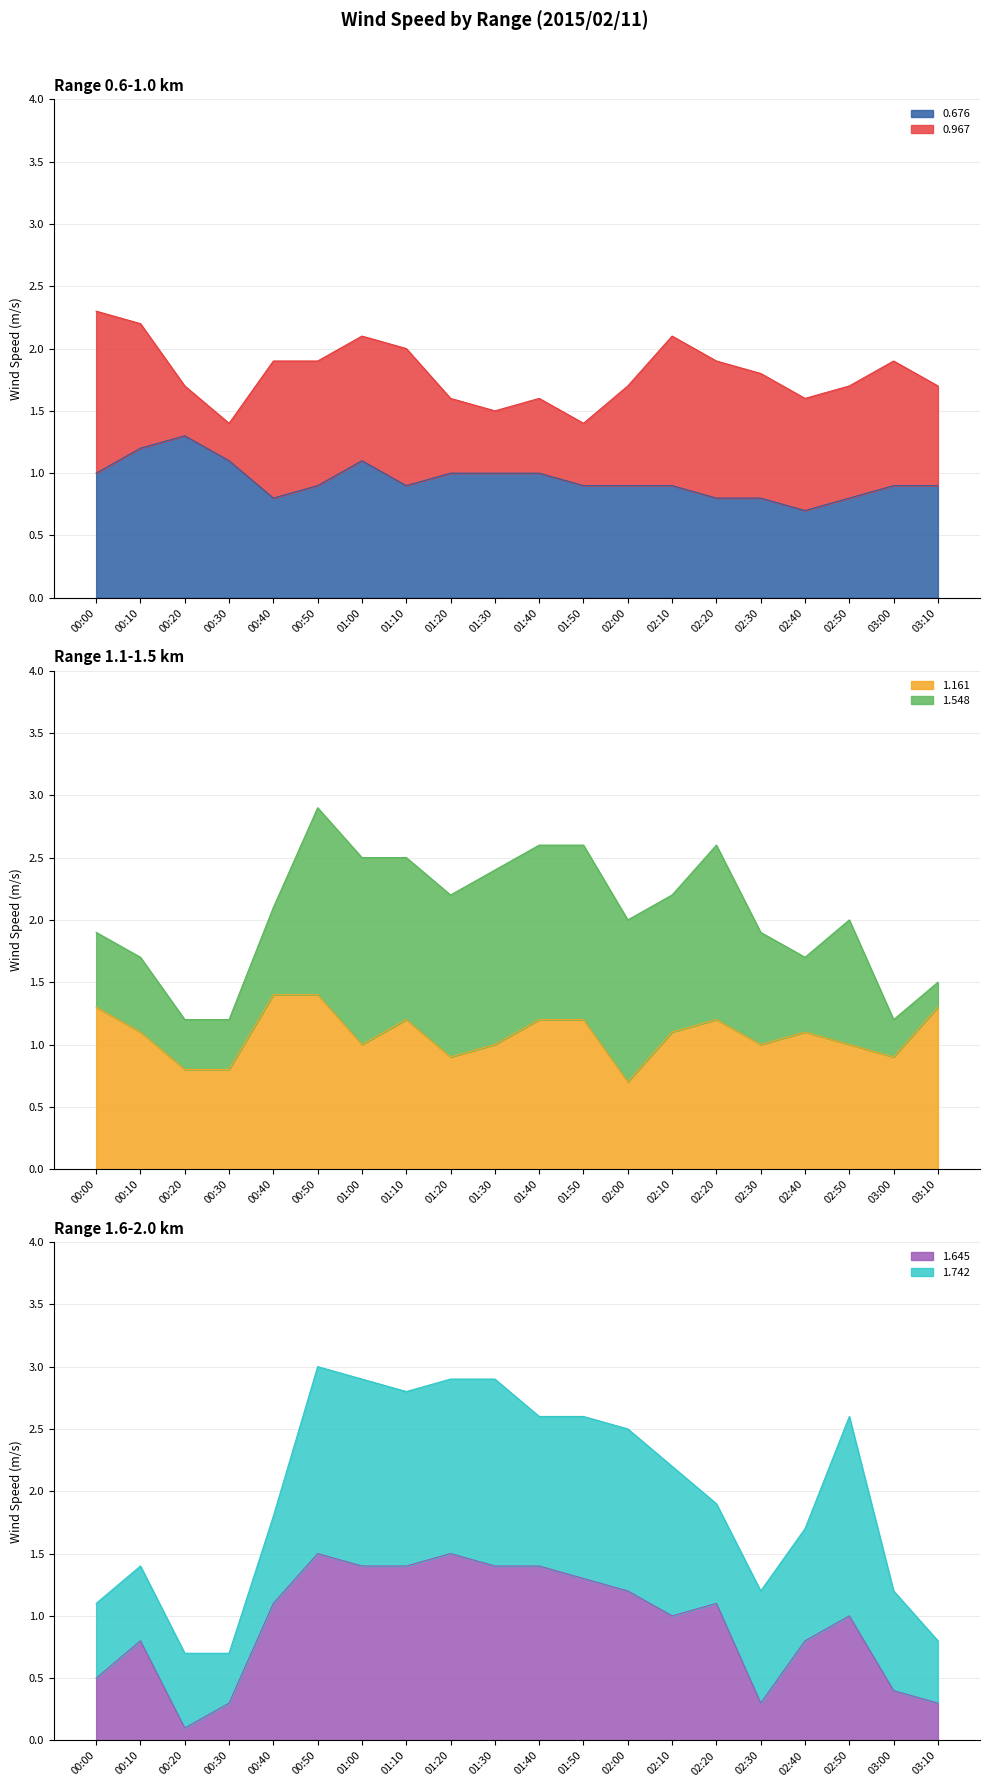

Between which two adjacent categories do 1.645 and 1.161 first intersect?

00:40 and 00:50